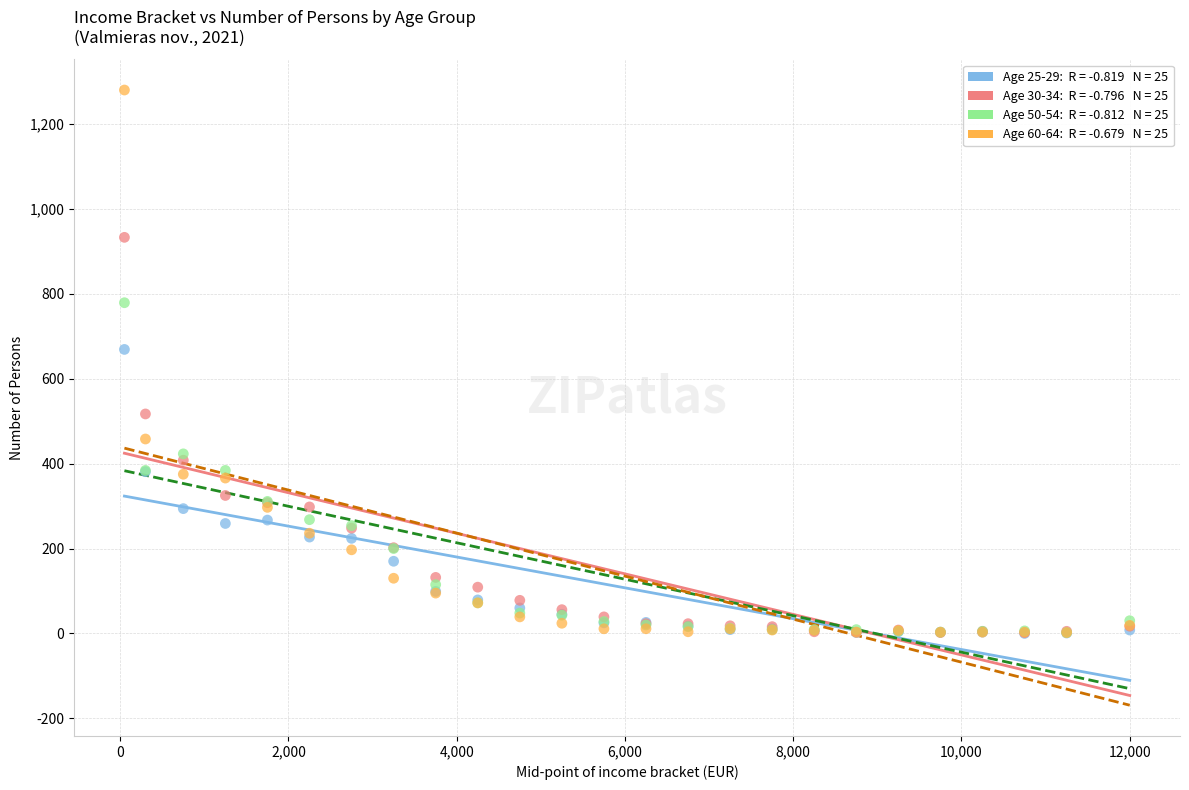

Across all series, what Y value is closest to 640?

669